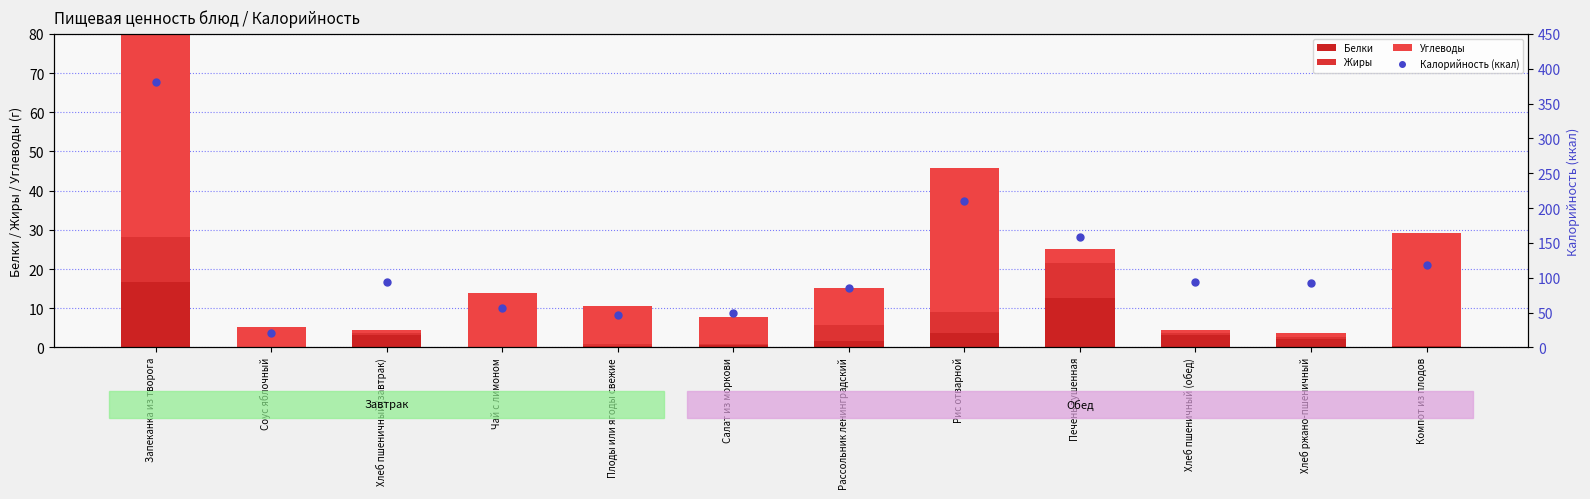

At which category is the sum across all series the highest?

Запеканка из творога